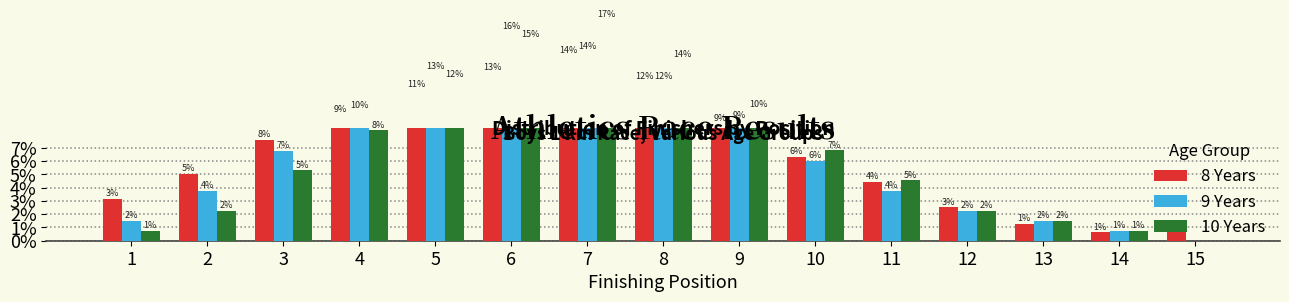

What is the difference between the 10 Years values at 11 and 10?

2.3